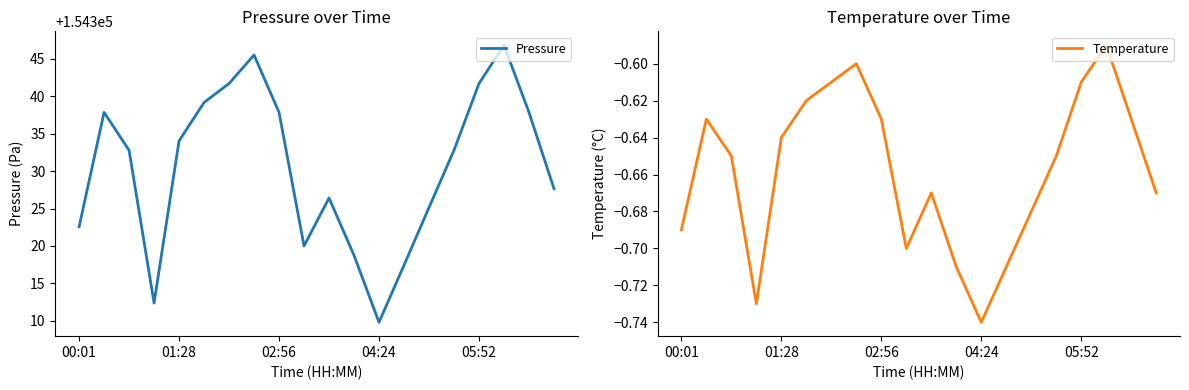

Which category has the lowest value in the Pressure series?

04:24